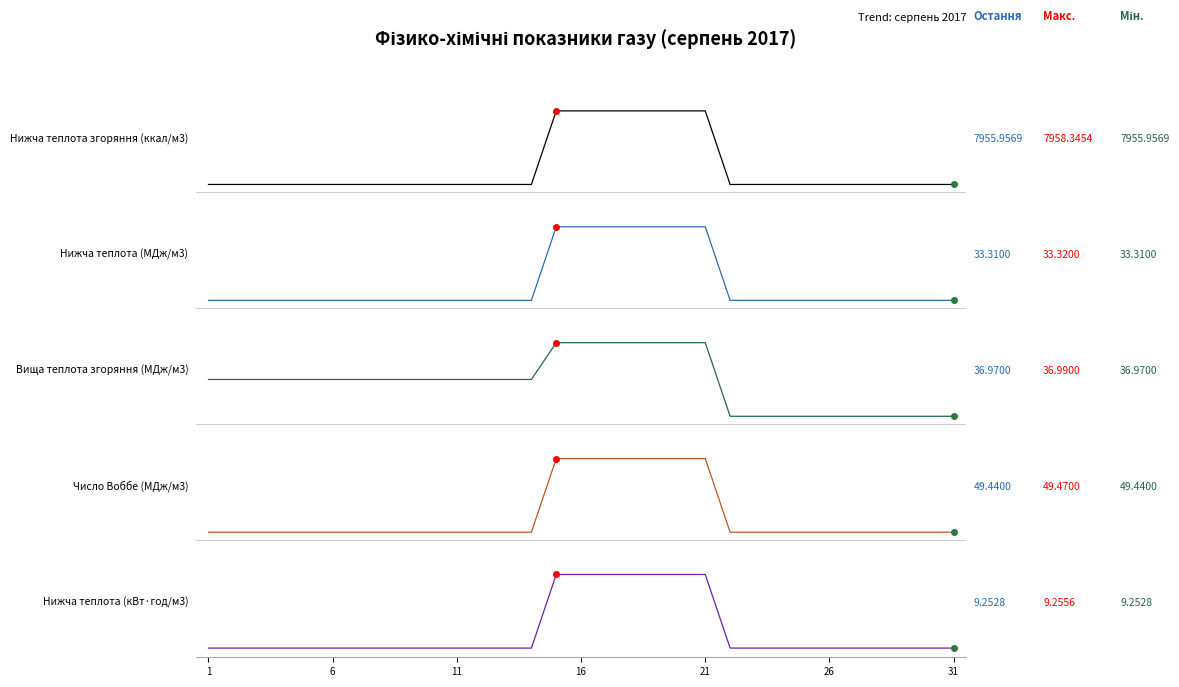

How many positive values does the Число Воббе (МДж/м3) series have?

7